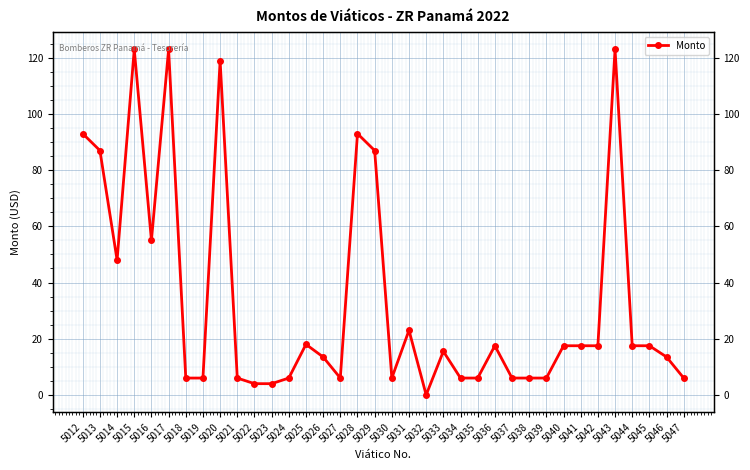

How many categories are shown in the chart?

36